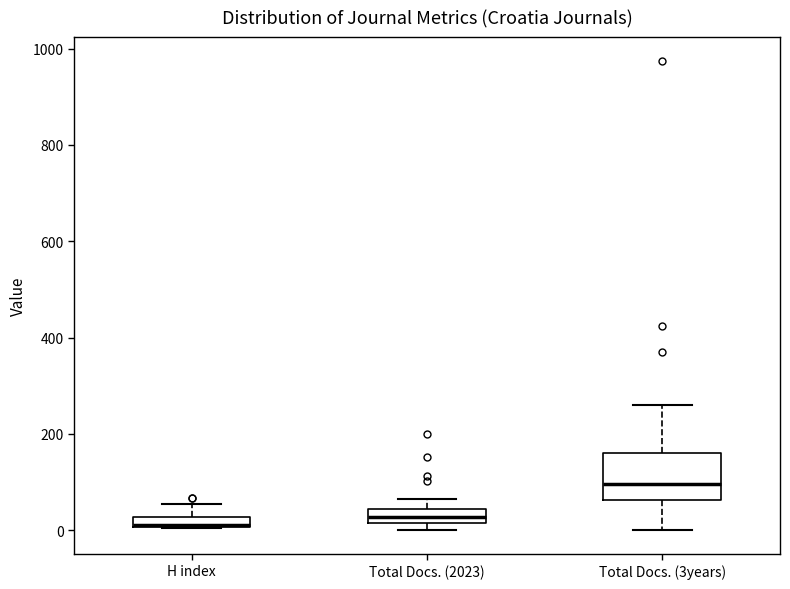

Where does the upper whisker of the box for Total Docs. (3years) end on the y-axis? The values are not printed on the chart, so give them approximately, as read against the axis.

260